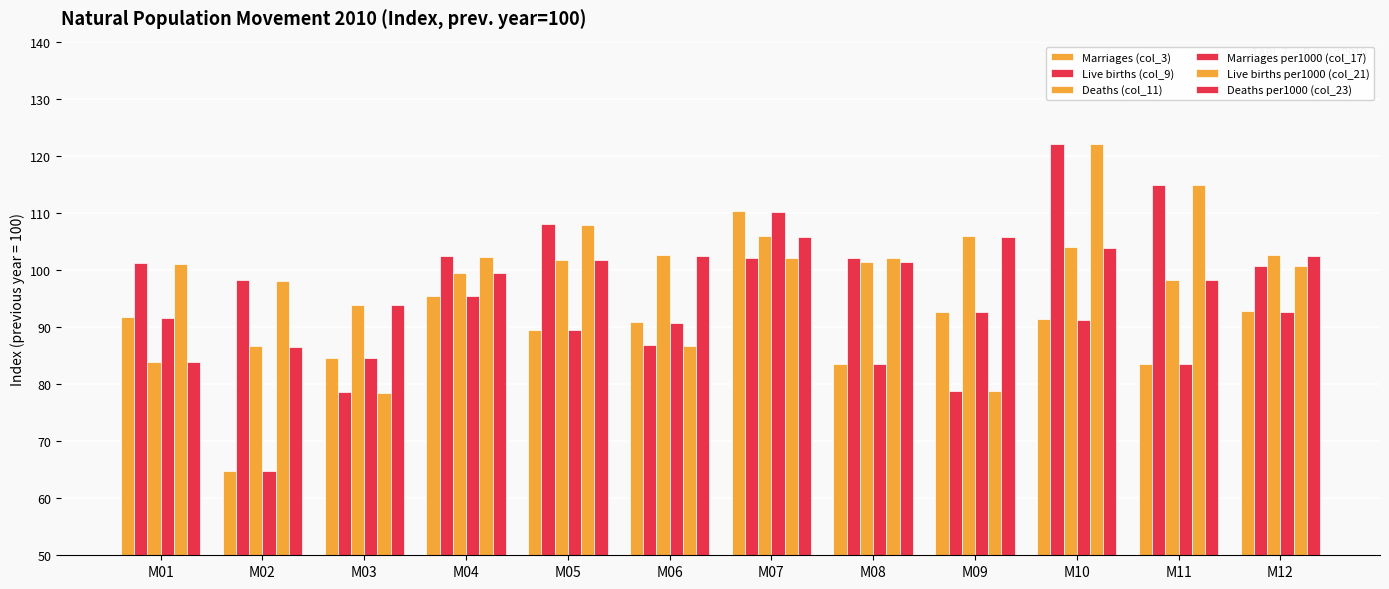

What is the sum of all Deaths (col_11) values?

1186.4